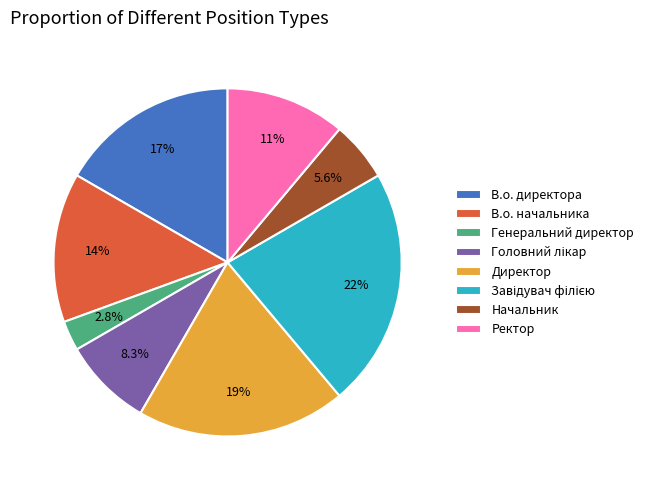

What portion of the pie excludes Директор?

80.6%